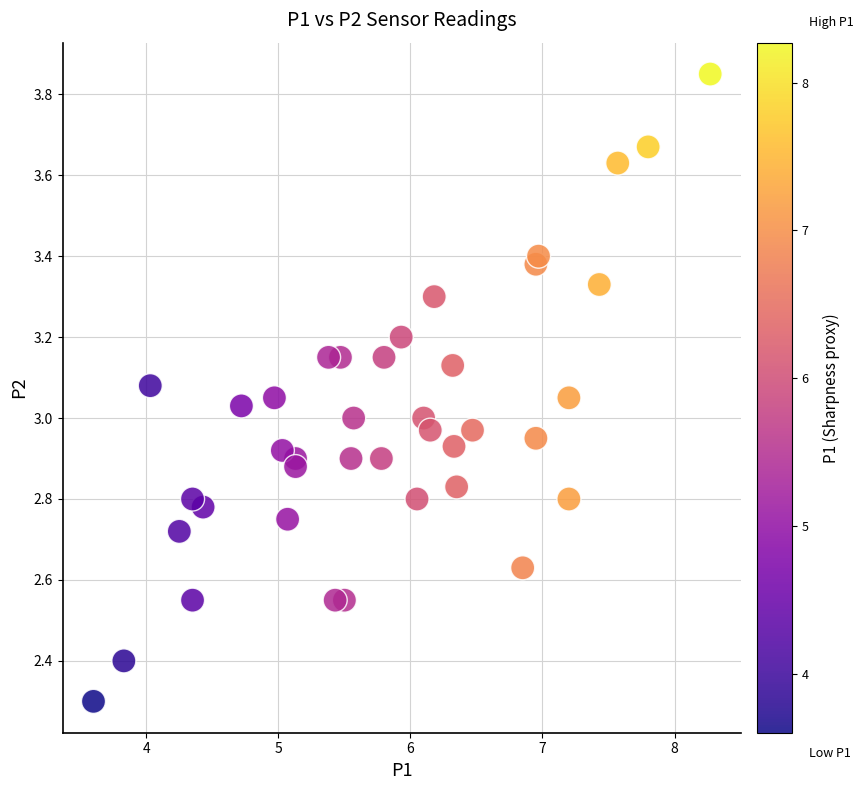

What is the range of X values (max minus min)?

4.7